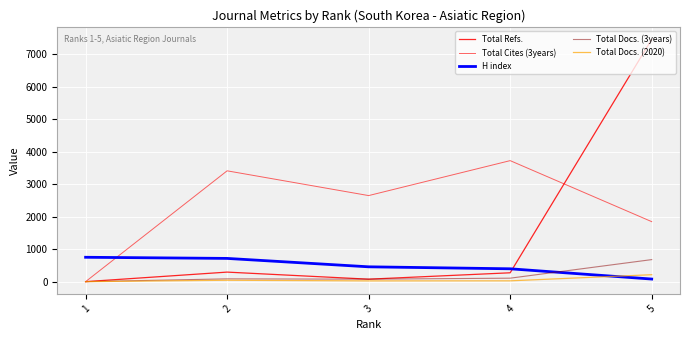

What is the difference between the maximum and minimum values in the H index series?

671